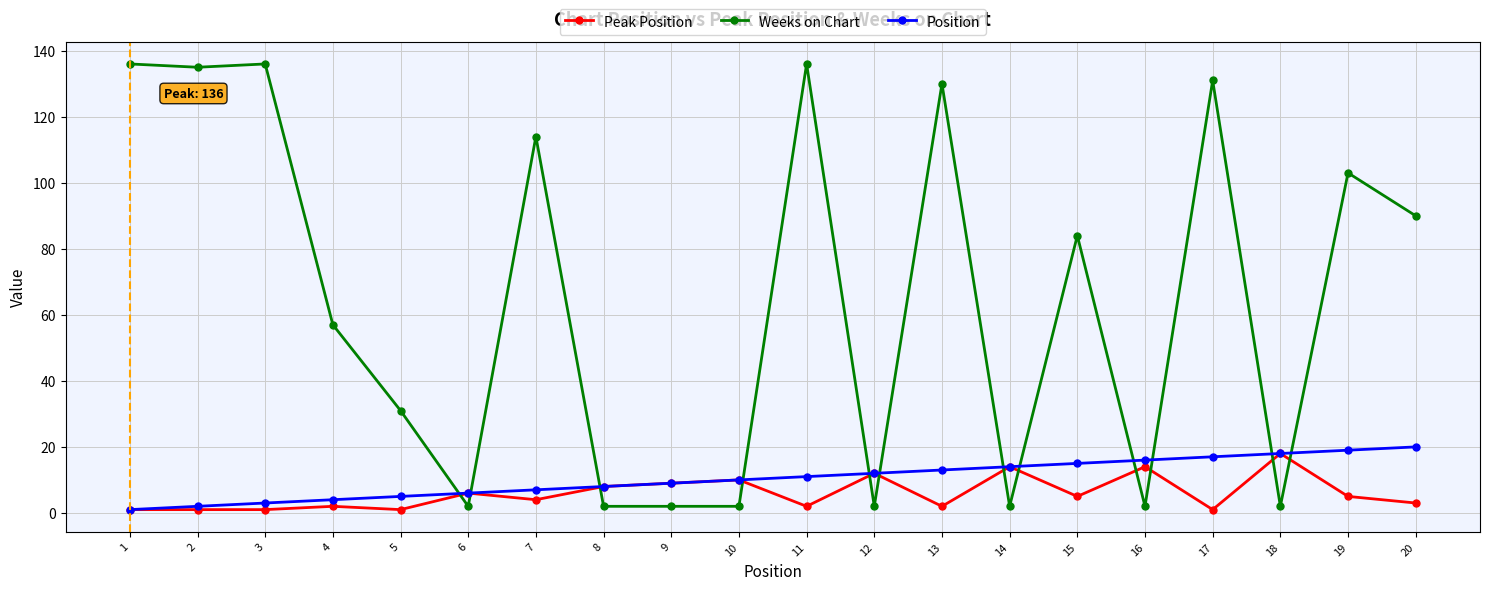

The Position series shows 9 at 15. True or false?

False